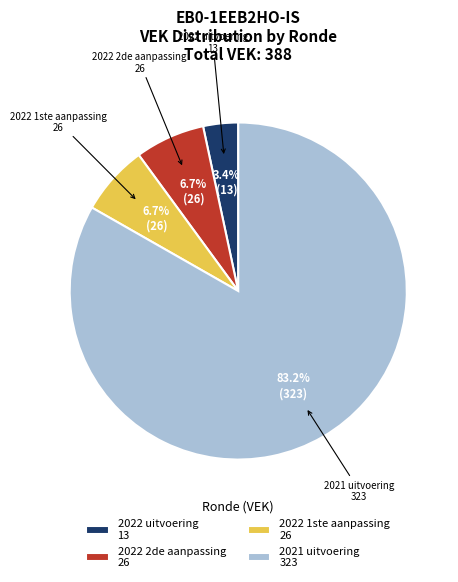

What is the ratio of the value at 2022 uitvoering 13 to the value at 2022 2de aanpassing 26?

0.5